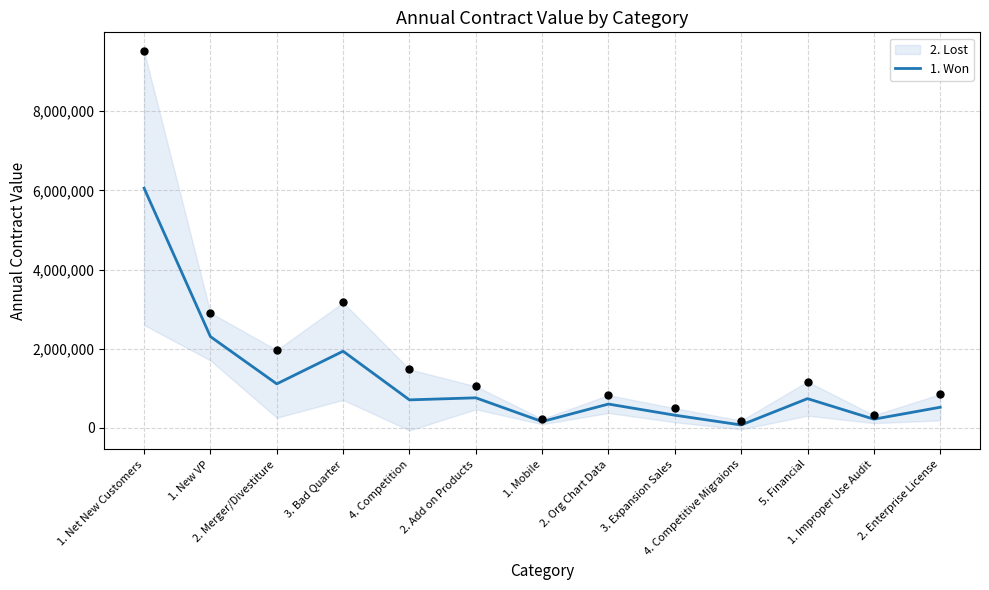

What is the change in value from 2. Add on Products to 5. Financial?

-20483